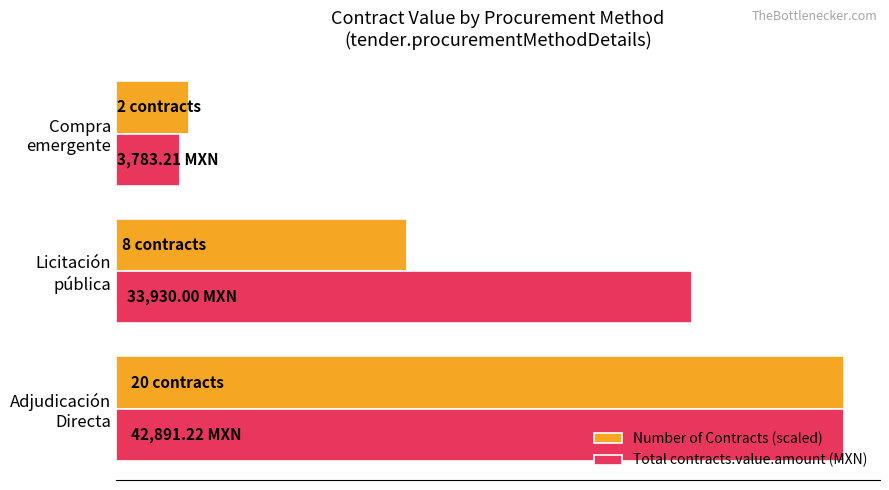

What are all the series names shown in the legend?

Number of Contracts (scaled), Total contracts.value.amount (MXN)